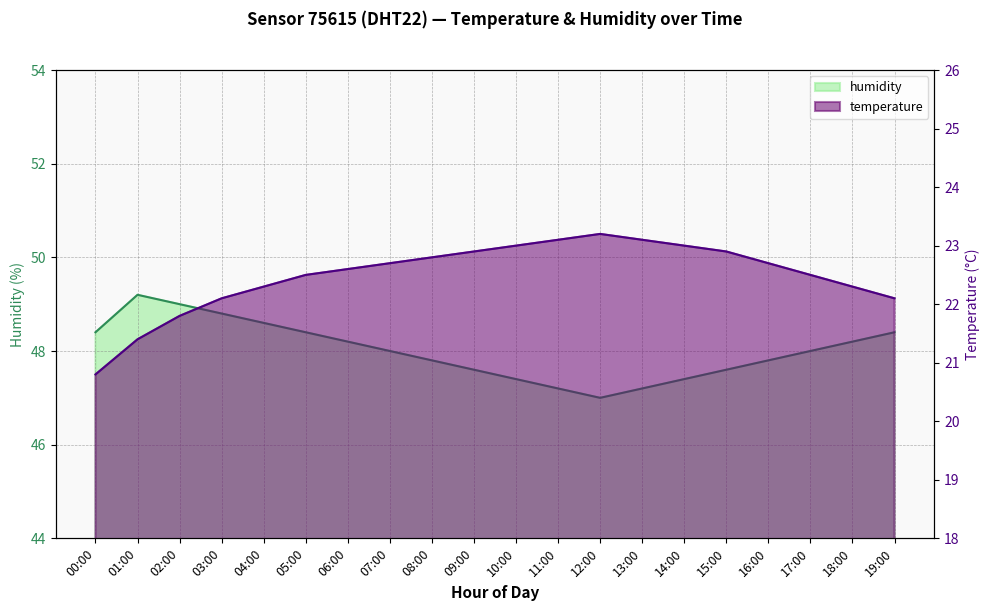

What is the difference between the maximum and minimum values in the temperature series?

2.4